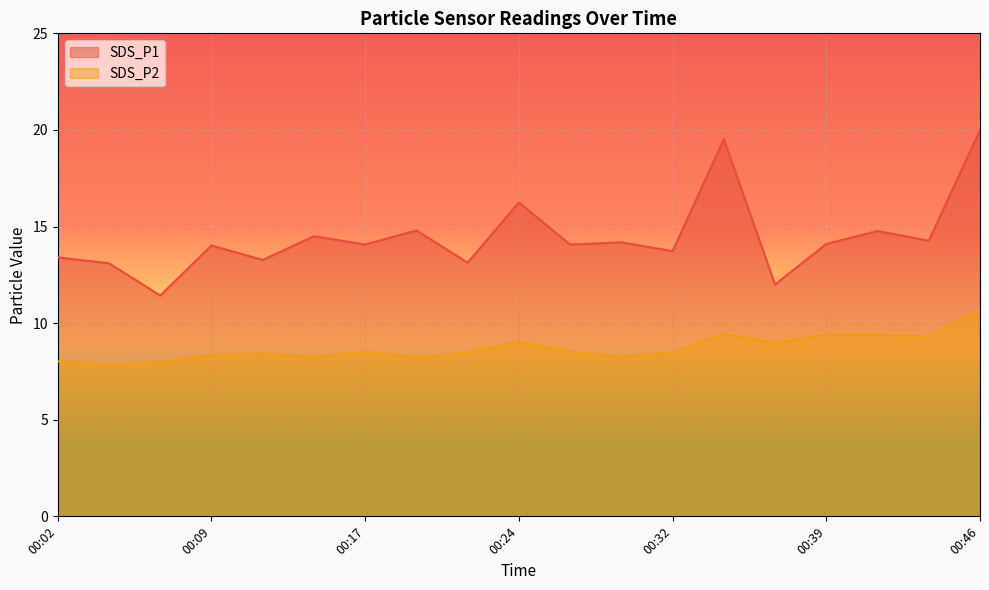

What is the maximum value for SDS_P2?

10.7